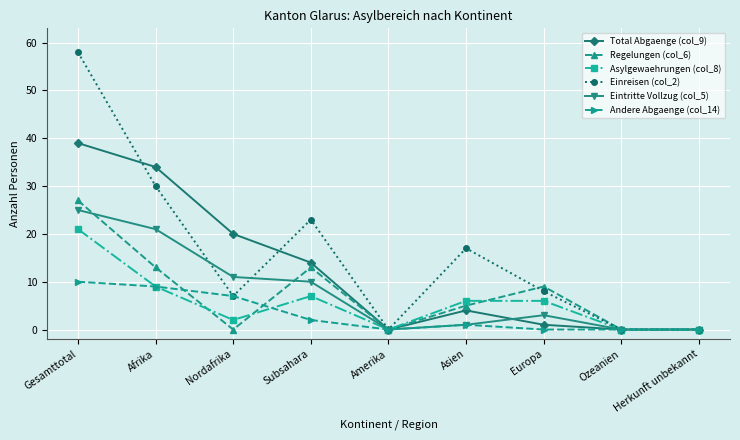

What is the sum of all Asylgewaehrungen (col_8) values?

51